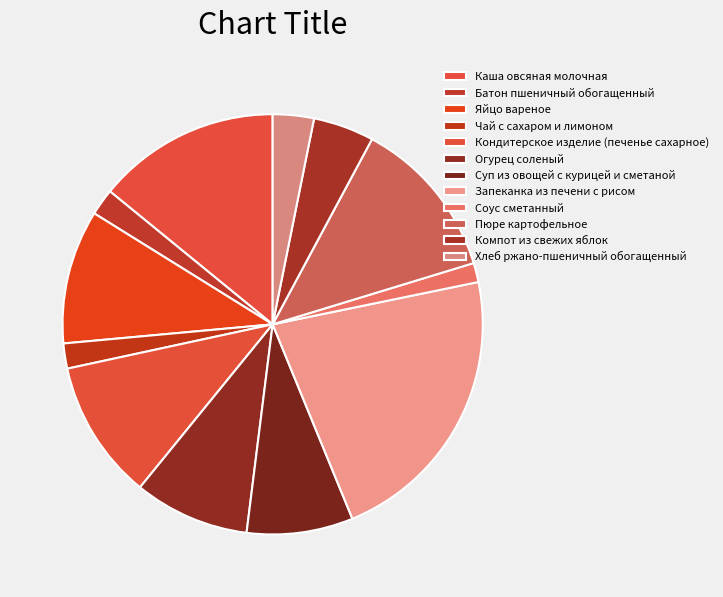

Combined, do Огурец соленый and Пюре картофельное account for over 50%?

No